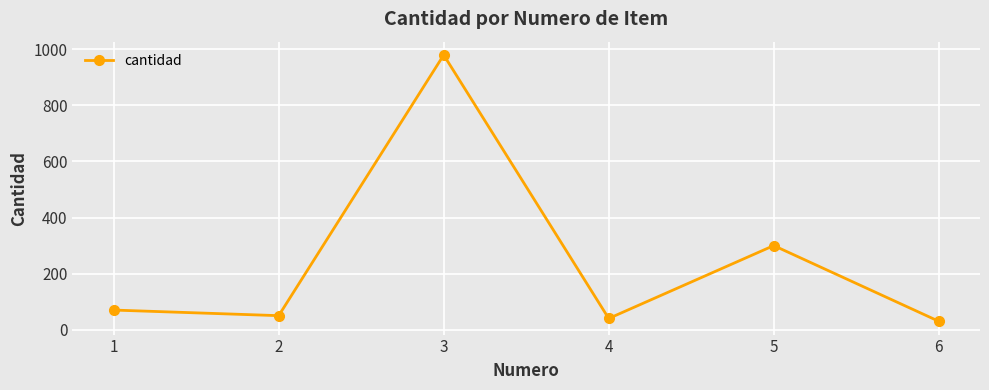

What value does the data have at 3?

980